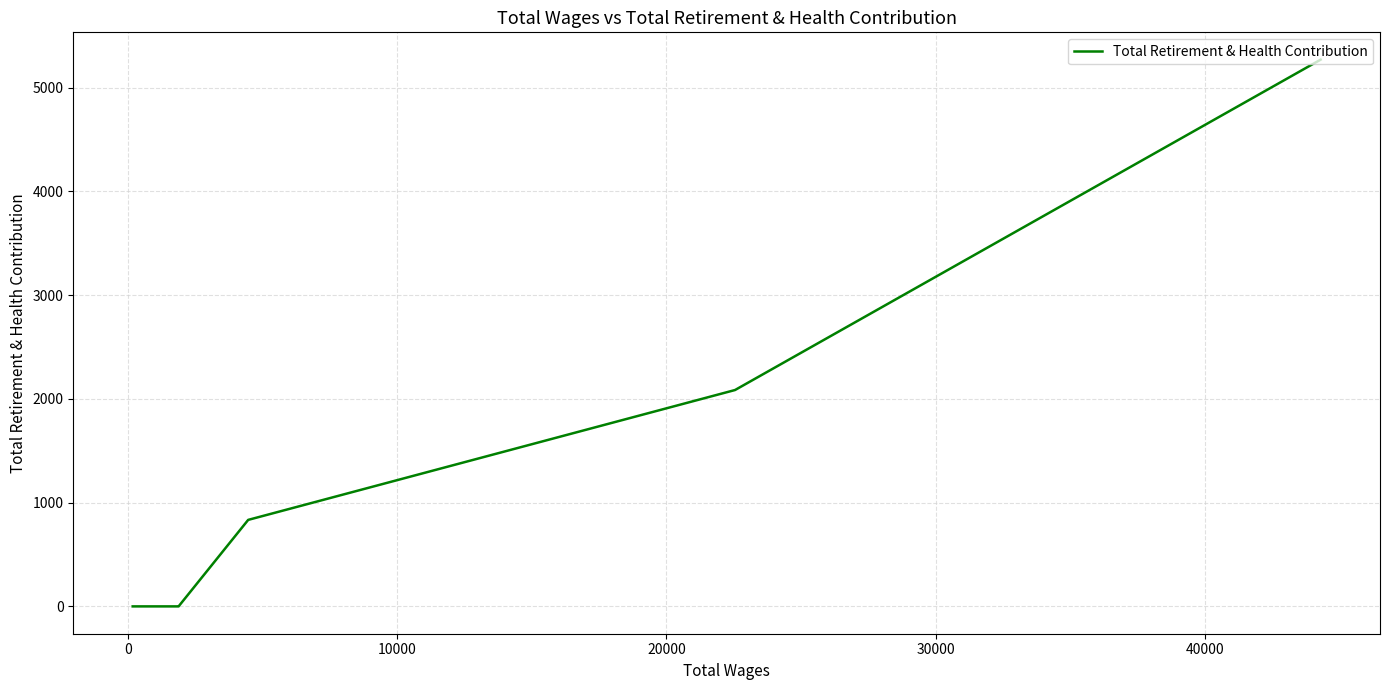

True or false: there are more than 2 points higher than both neighbors.

False